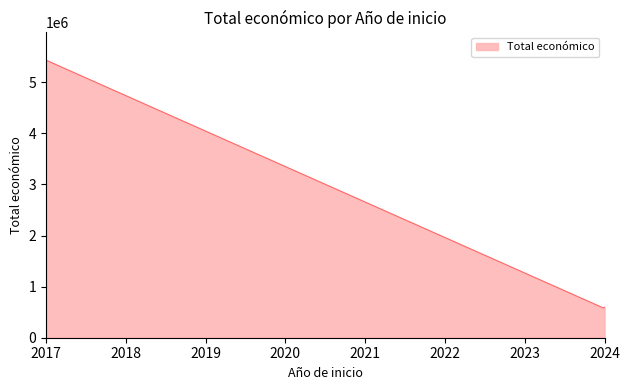

What is the difference between the maximum and minimum values?

4849402.6